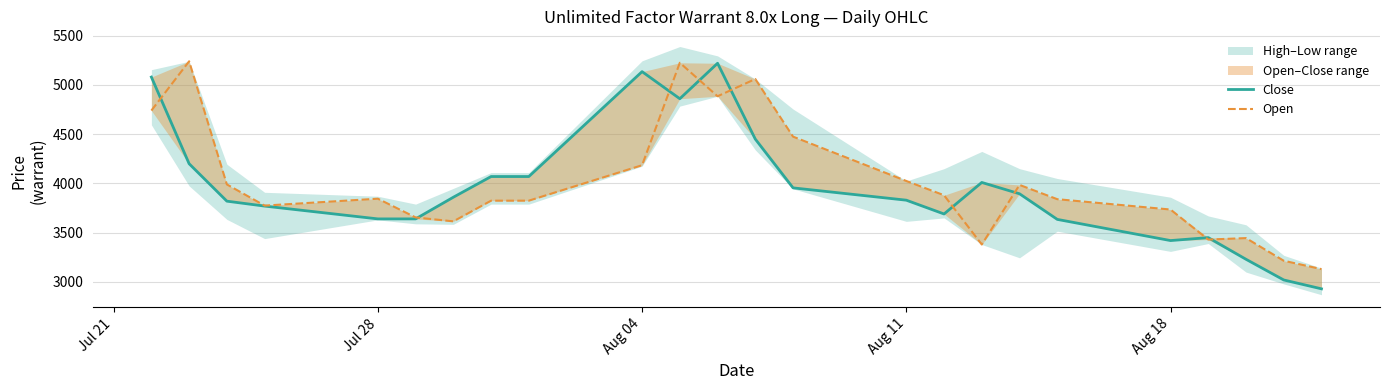

How many interior local valleys does the Close series have?

3